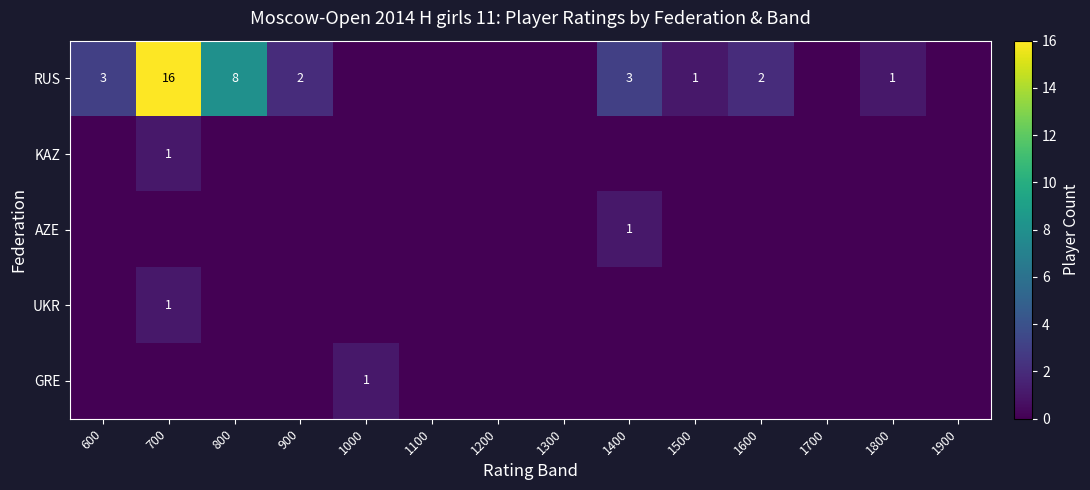

At which category does the chart reach its minimum across all series?

1000